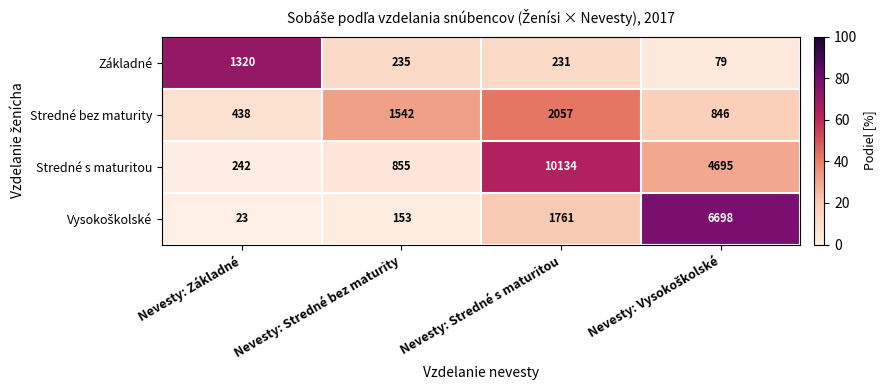

What is the sum of all Stredné bez maturity values?

4883